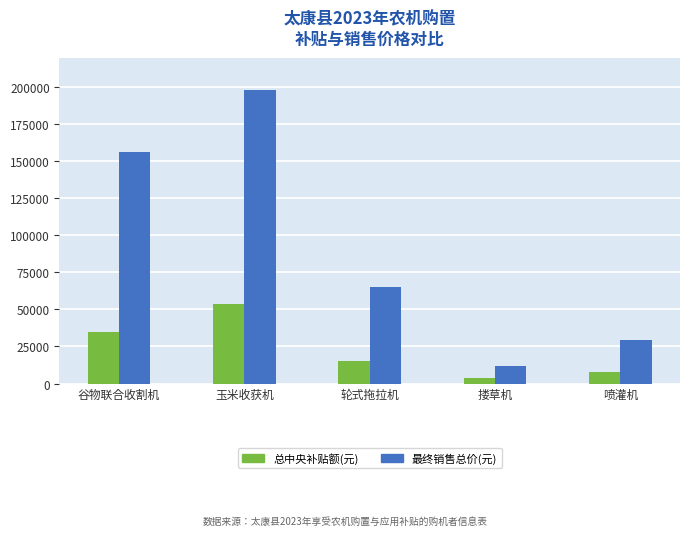

What is the value of the 最终销售总价(元) bar at the 5th from the left?

29500